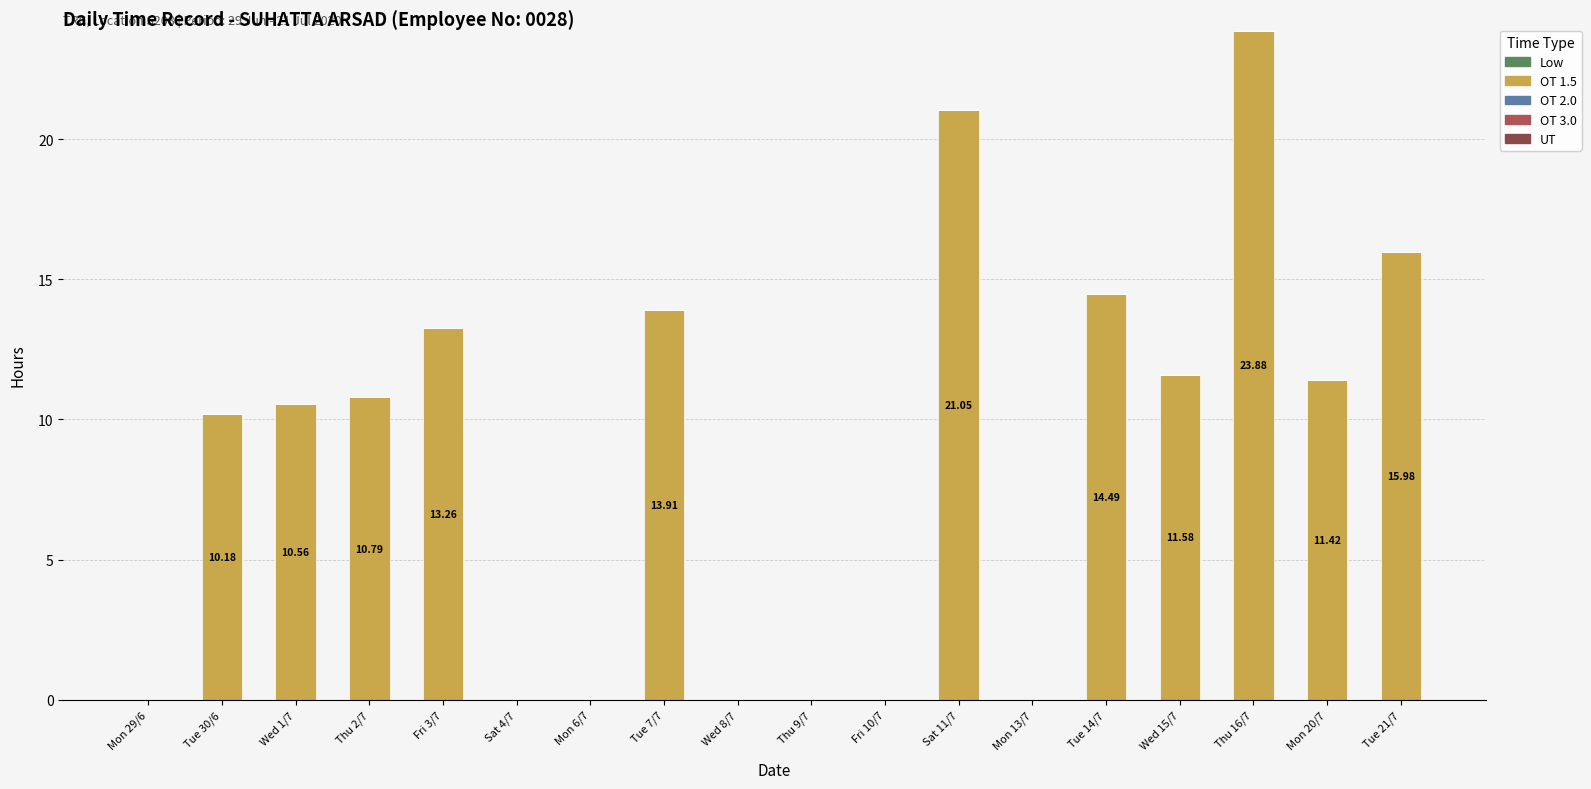

What is the ratio of the value at Tue 14/7 to the value at Thu 16/7?

0.6